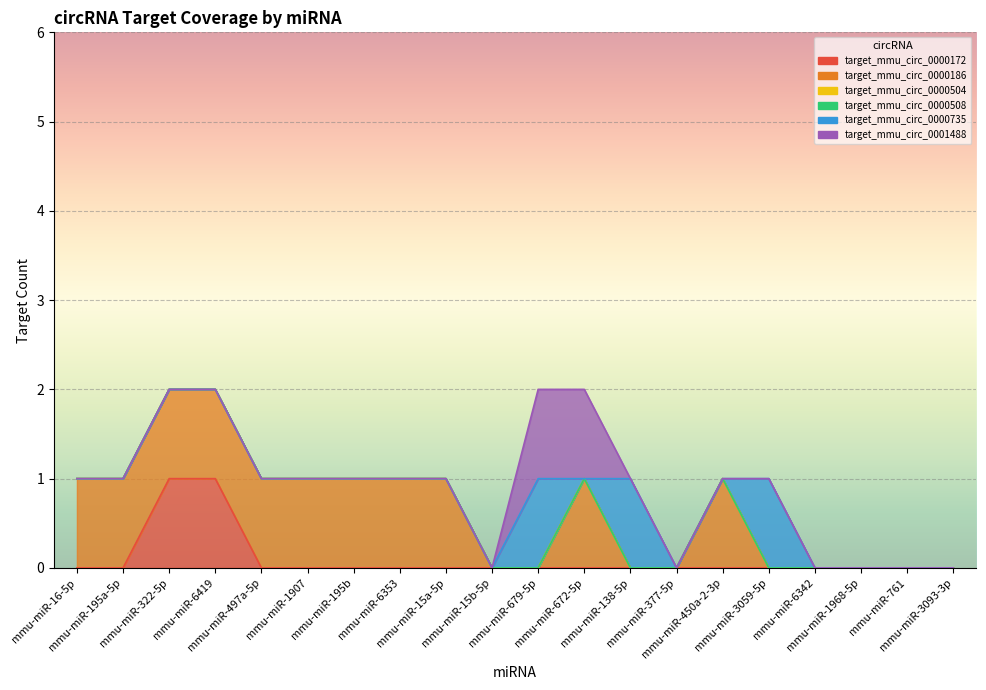

The target_mmu_circ_0000186 series shows 1 at mmu-miR-450a-2-3p. True or false?

True